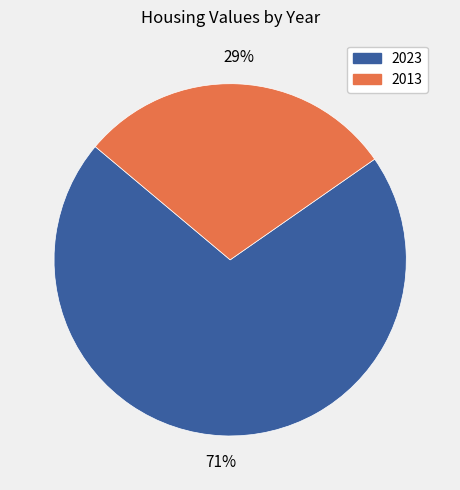

Which category has the biggest portion of the pie?

2023